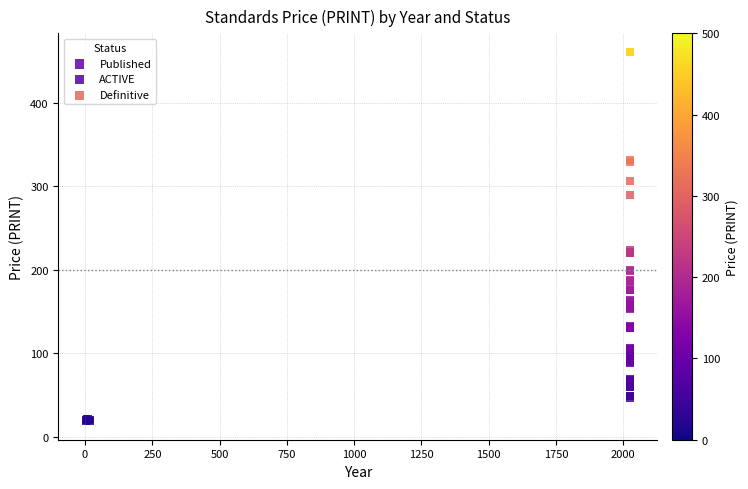

Which series has the widest spread of Y values?

Definitive